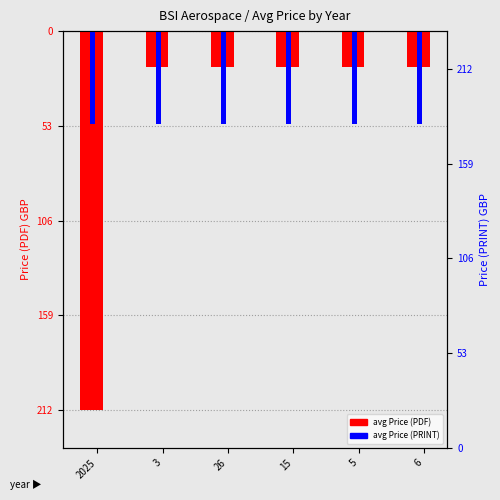

Count the number of data series in this chart.

2